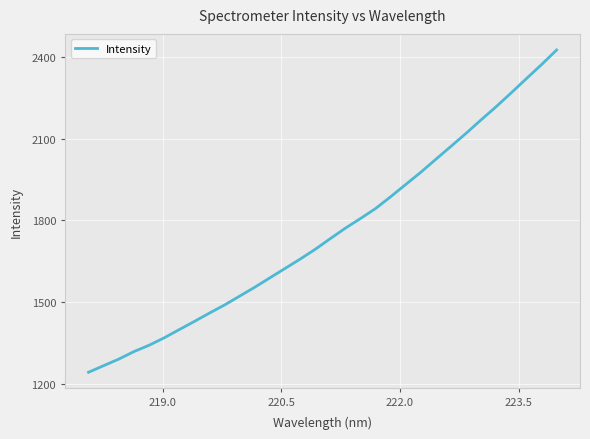

How many lines are shown in the chart?

1